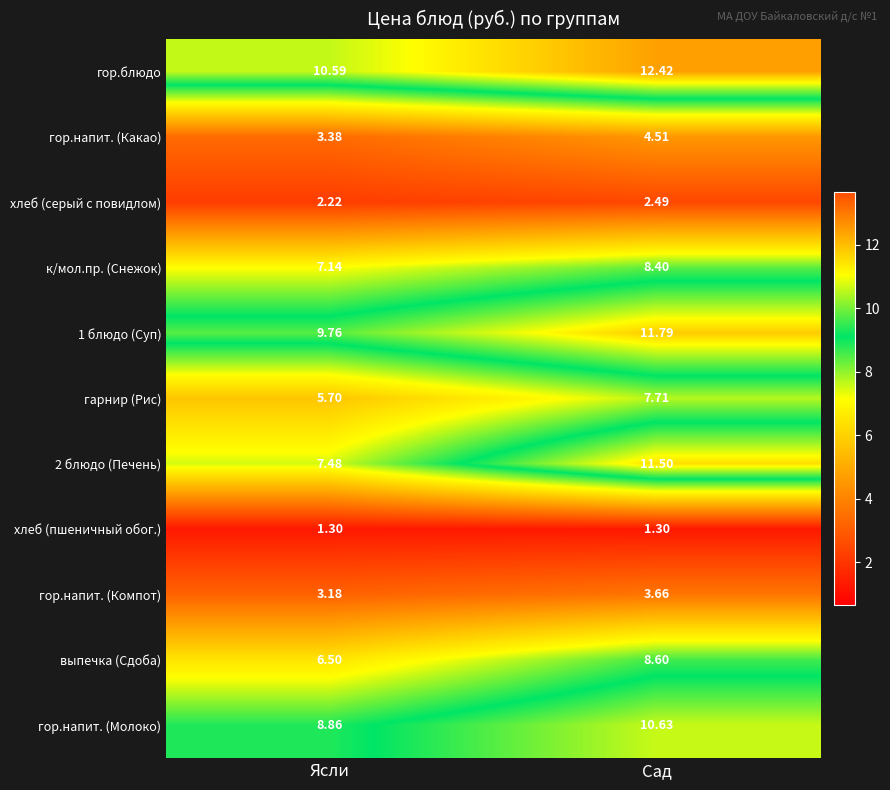

At which label is к/мол.пр. (Снежок) closest to 7?

Ясли